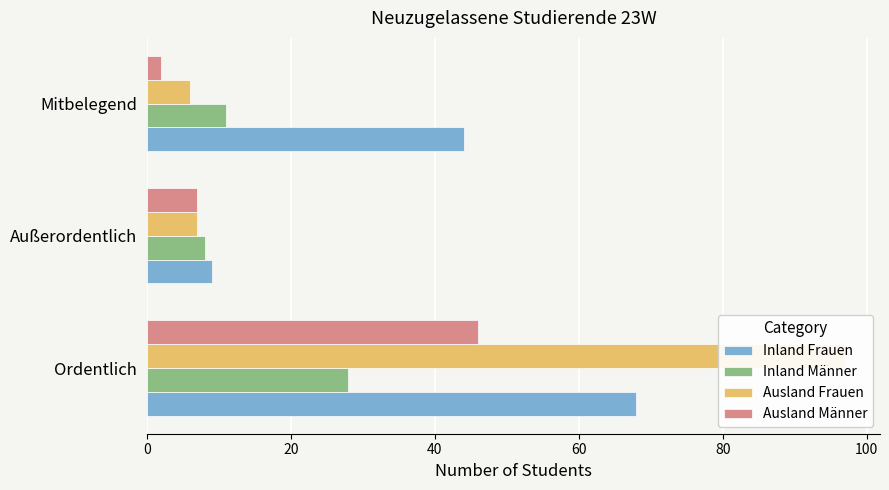

How many bars are there in total?

12